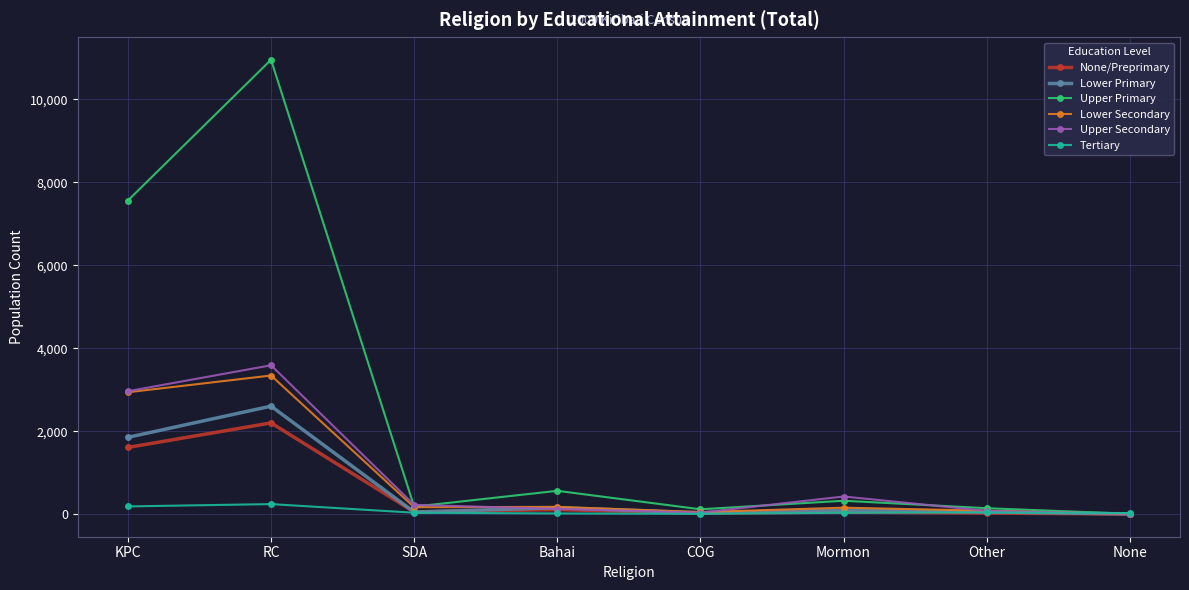

True or false: Lower Primary has more than 1 interior local peaks.

True